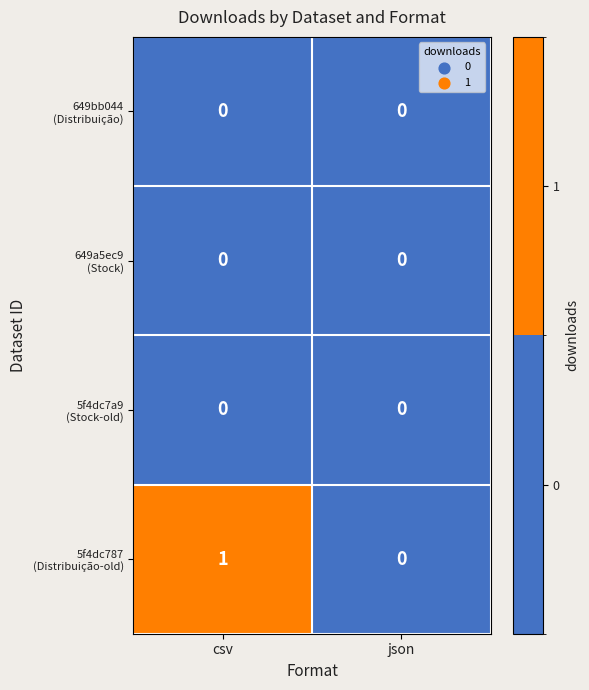

At which category is the sum across all series the highest?

csv